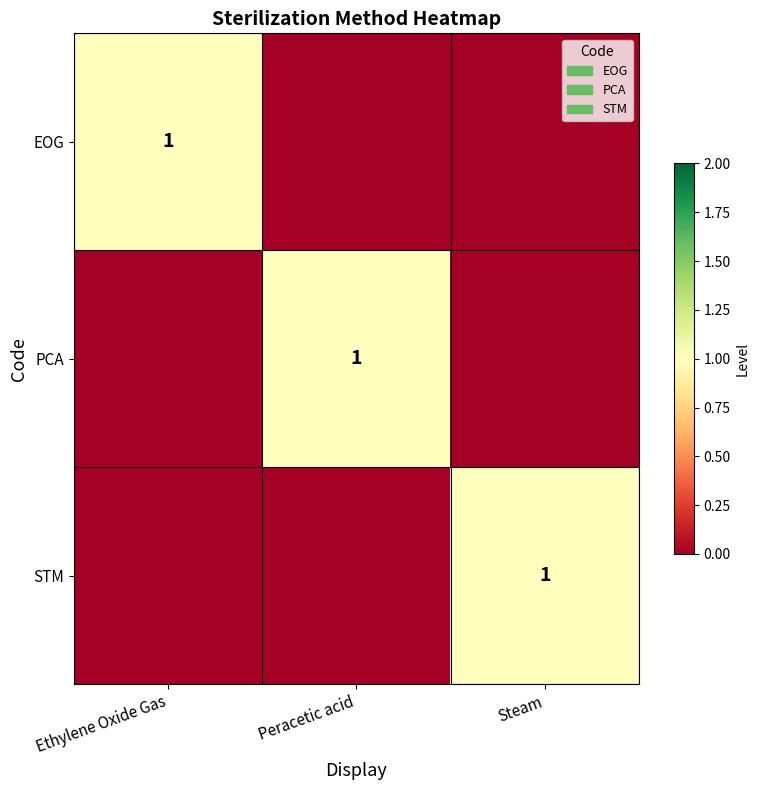

True or false: STM has a value of 1 at Steam.

True